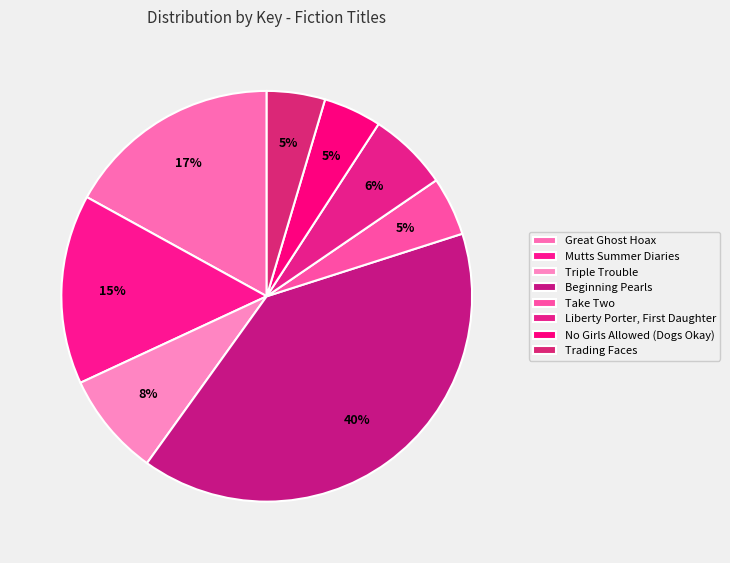

To the nearest percent, what portion does Mutts Summer Diaries represent?

15%